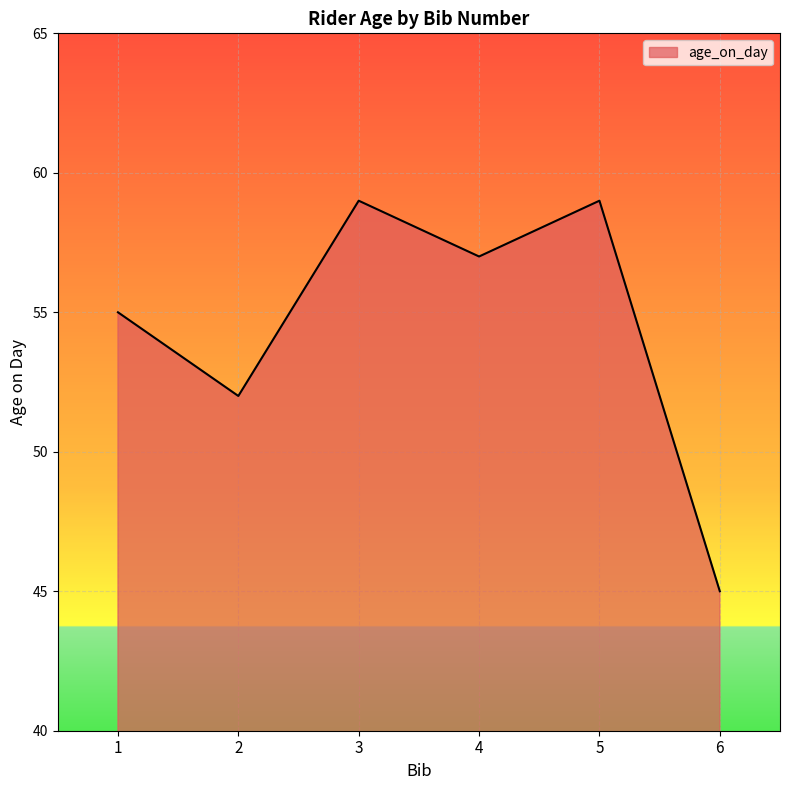

Approximately how many times larger is the value at 3 compared to 4?

1.0